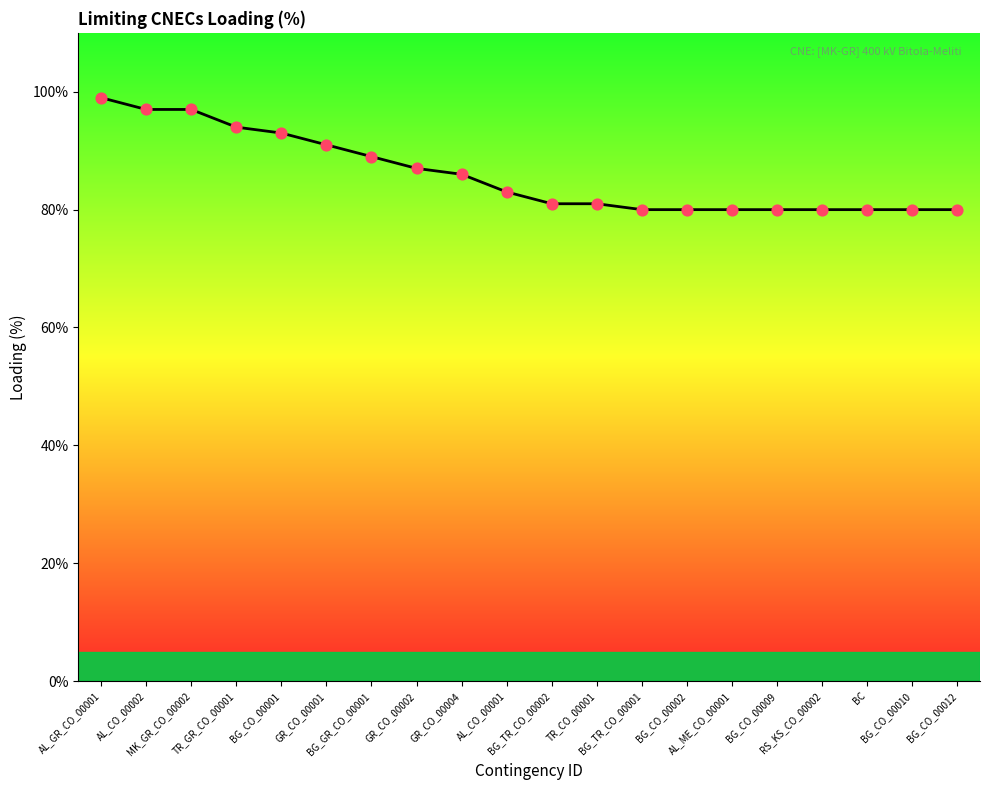

What is the change in value from BG_GR_CO_00001 to AL_ME_CO_00001?

-9